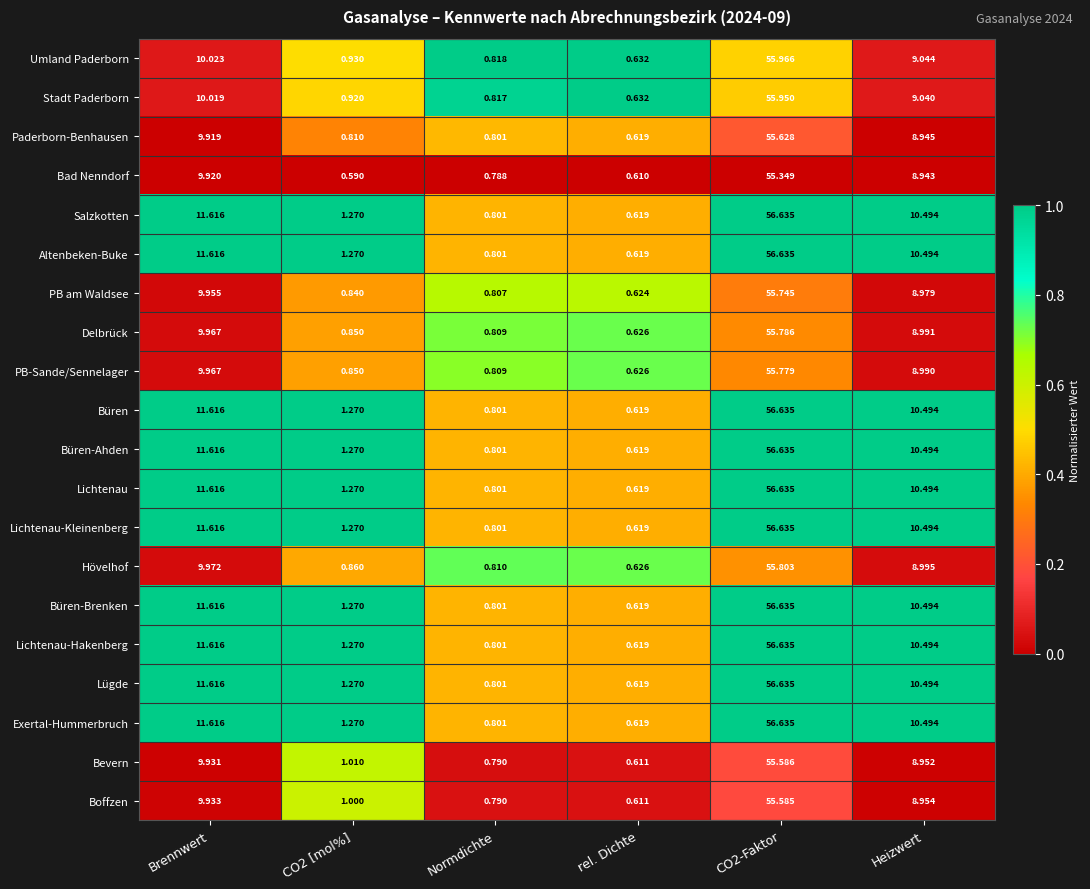

Where is Delbrück nearest to the value 28?

Brennwert